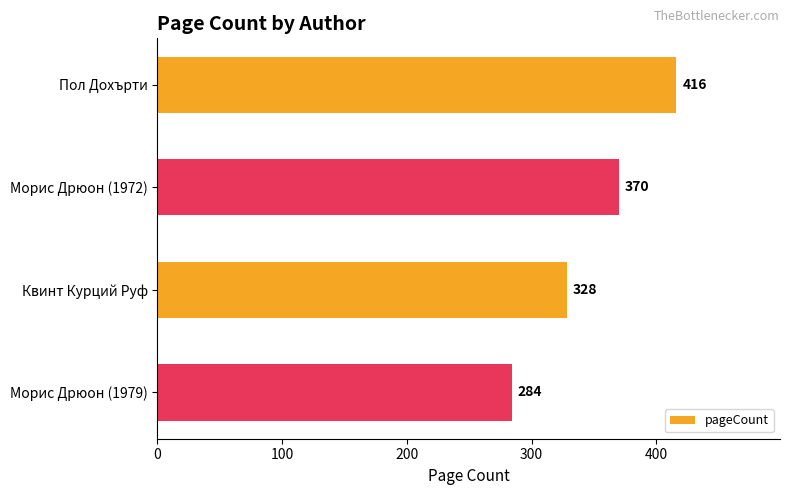

Reading top to bottom, what are all the values shown in this chart?

Пол Дохърти=416	Морис Дрюон (1972)=370	Квинт Курций Руф=328	Морис Дрюон (1979)=284